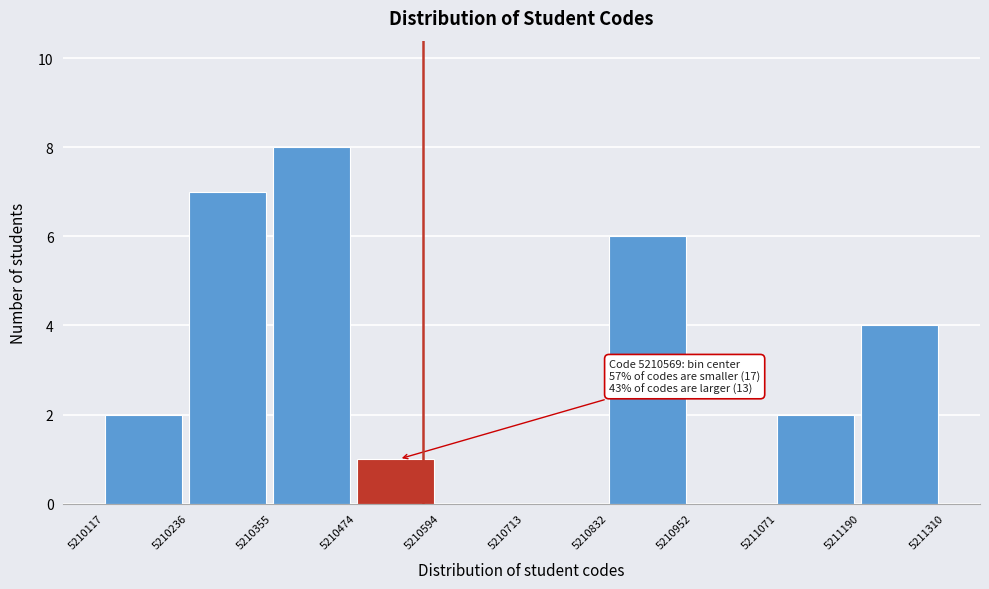

Over which range of the x-axis is the bar tallest?

5210355 to 5210474